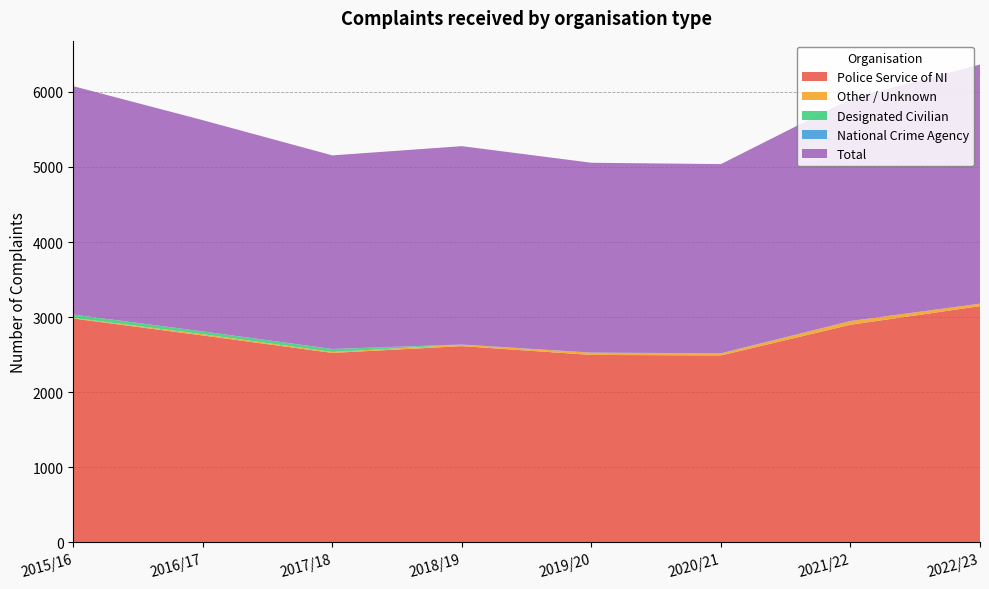

Reading left to right, list all the values displayed in this chart.

Police Service of NI: 2981	2755	2523	2613	2496	2489	2898	3146
Other / Unknown: 8	17	12	19	30	26	49	33
Designated Civilian: 44	37	39	0	0	0	0	0
National Crime Agency: 1	0	1	3	1	3	1	0
Total: 3042	2814	2579	2642	2529	2520	2959	3185